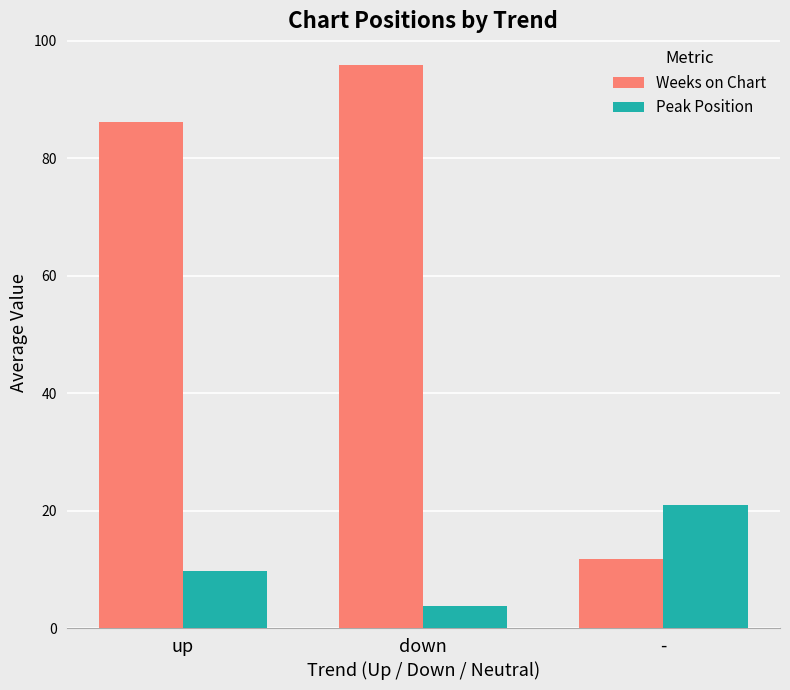

What is the total value across all series at up?

96.0